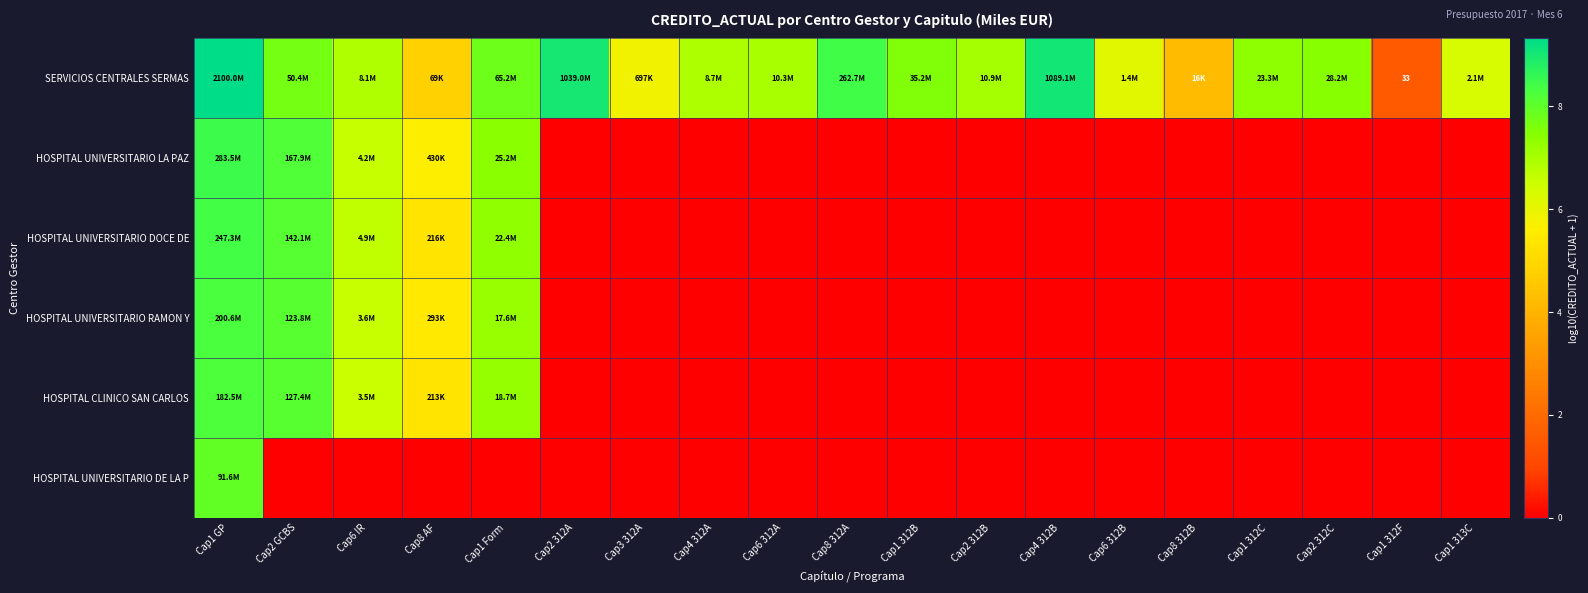

Which series changed the most between Cap8 AF and Cap4 312A?

HOSPITAL UNIVERSITARIO LA PAZ